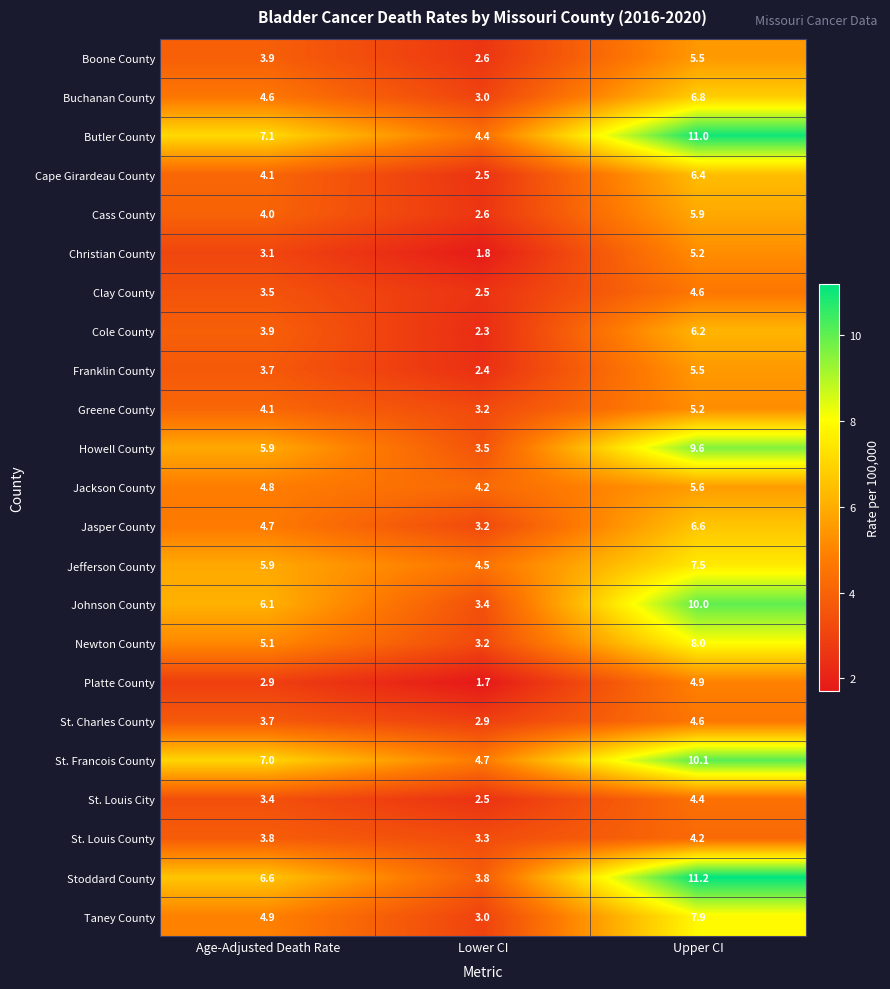

True or false: Howell County has a value of 3.5 at Lower CI.

True